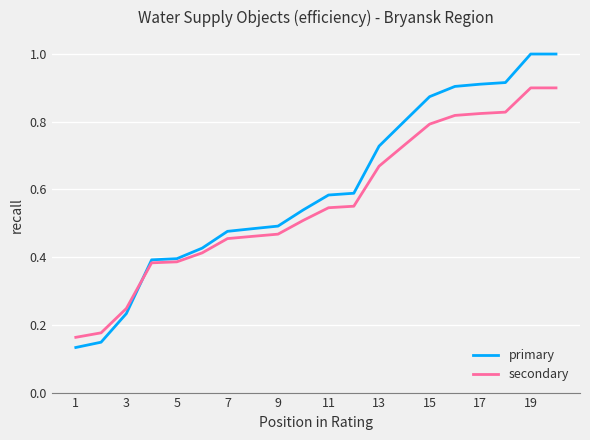

What is the maximum value shown in the chart?

1.0